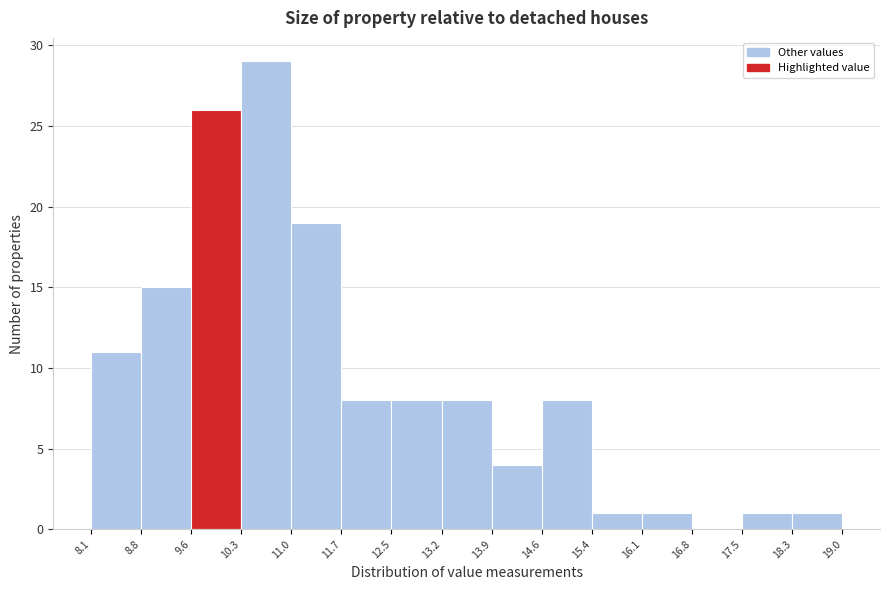

What is the height of the bar covering 10.3 to 11.0 on the x-axis? The values are not printed on the chart, so give them approximately, as read against the axis.

29